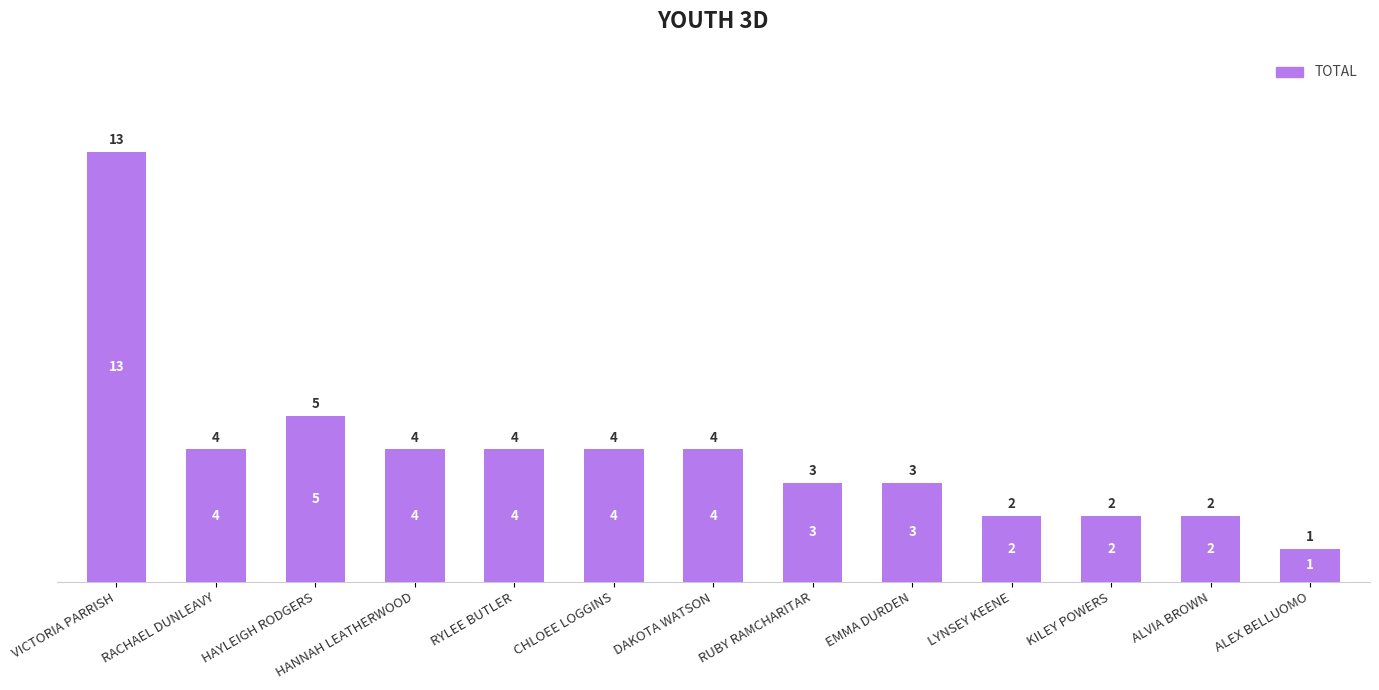

Does the chart contain any negative values?

No